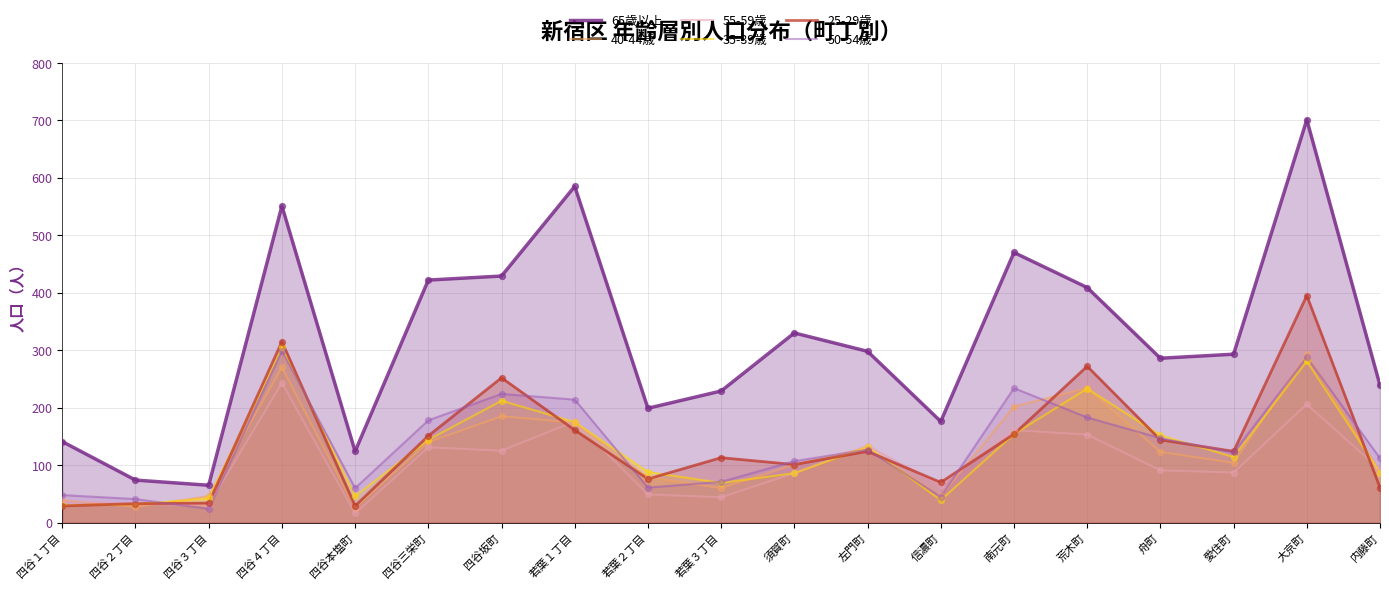

What is the total value across all series at 若葉３丁目?

586